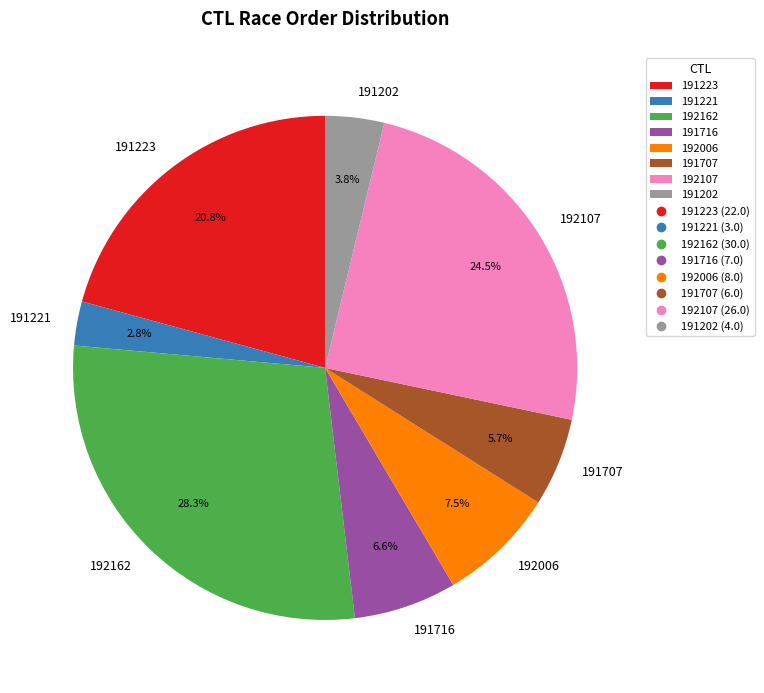

What is the ratio of the value at 191716 to the value at 191707?

1.2